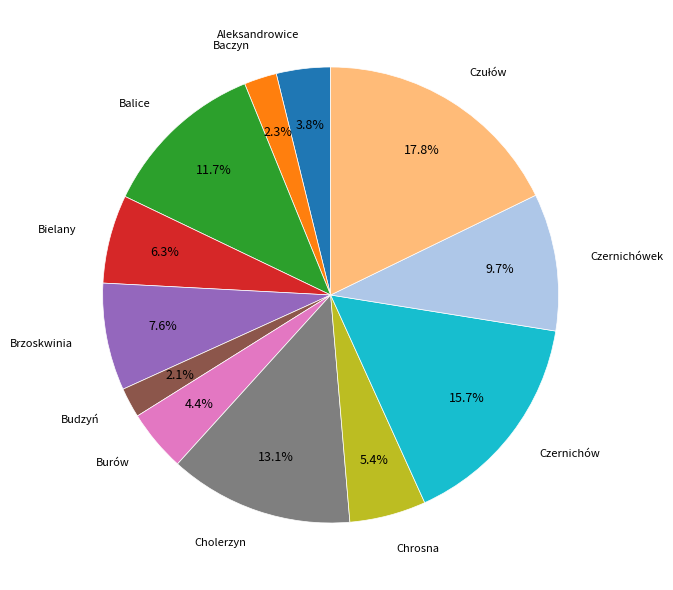

Does any single category account for the majority?

No